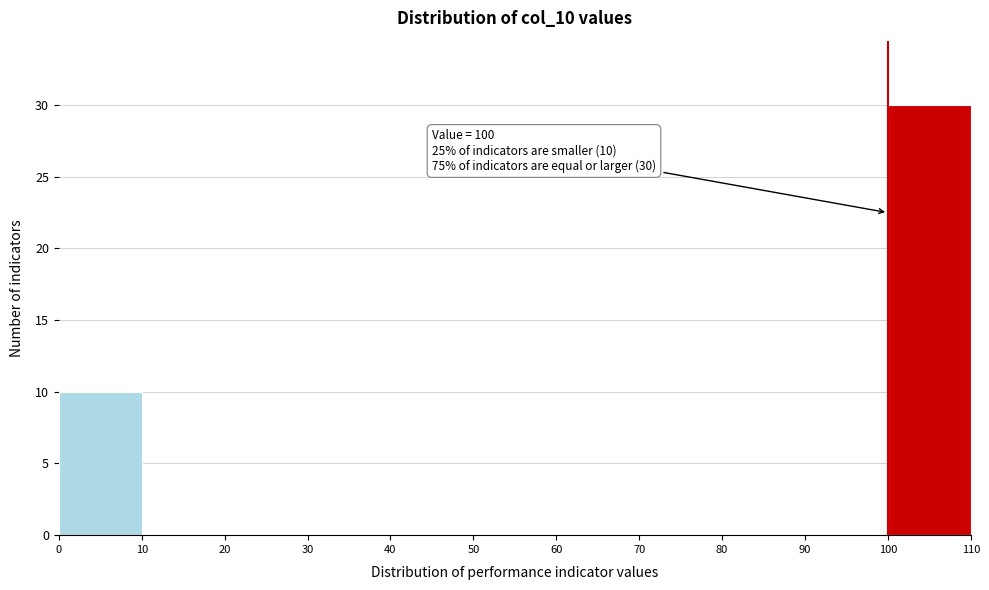

Over which range of the x-axis is the bar tallest?

100 to 110